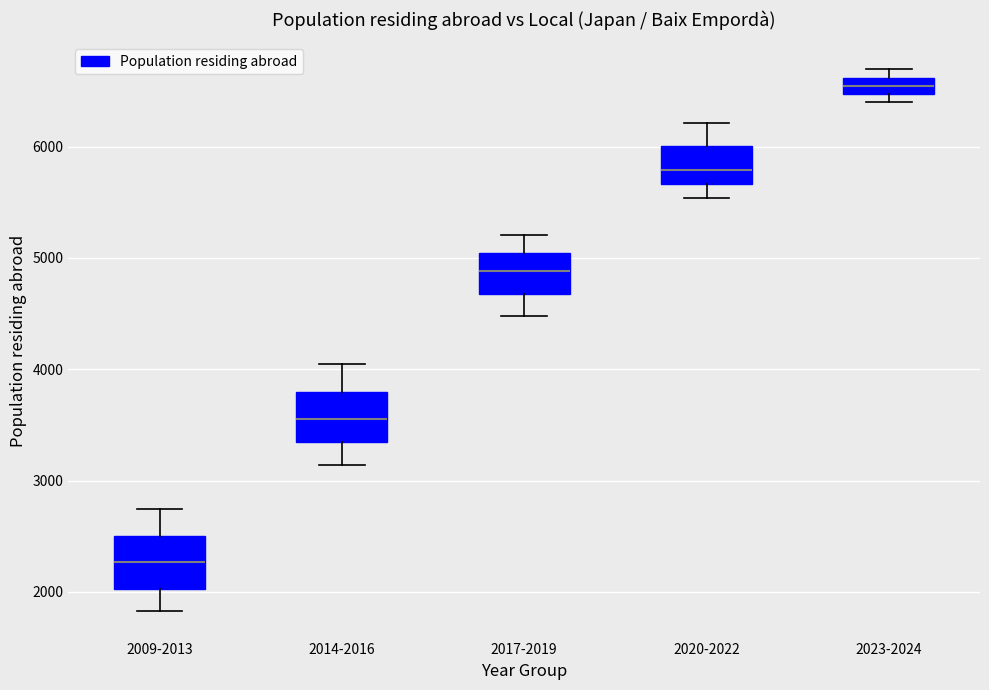

Which box's median line is the lowest?

2009-2013